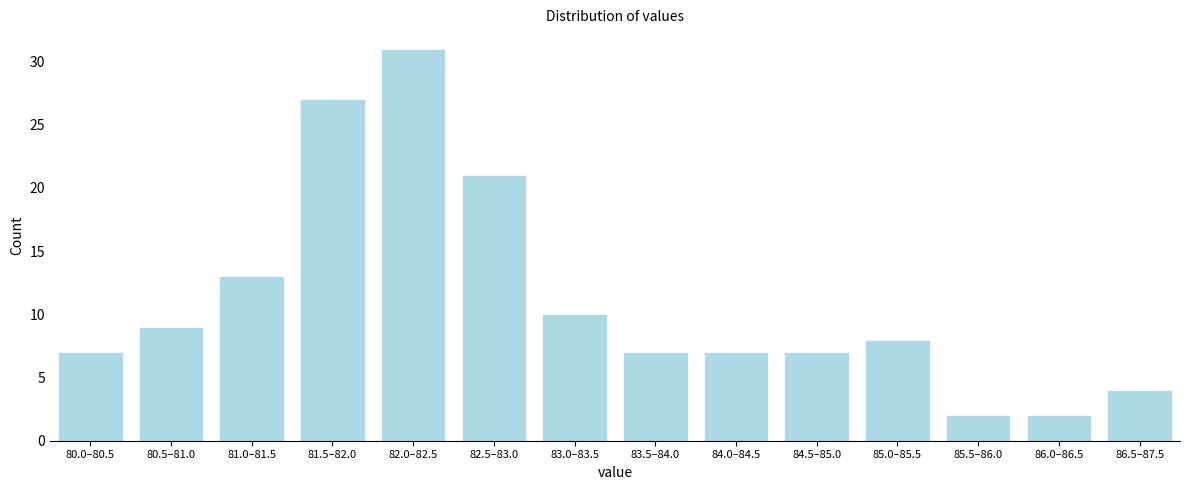

Reading left to right, transcribe all the data shown in this chart.

7	9	13	27	31	21	10	7	7	7	8	2	2	4